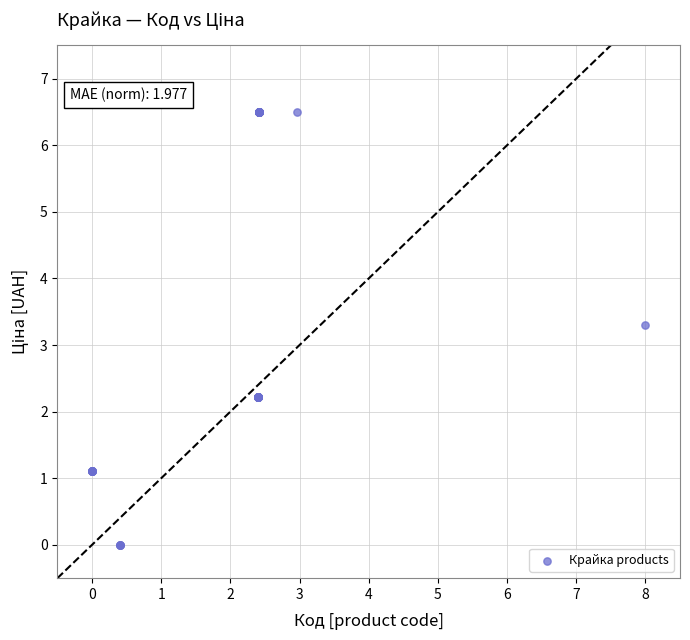

What Y value in the scatter plot is closest to 3?

3.3